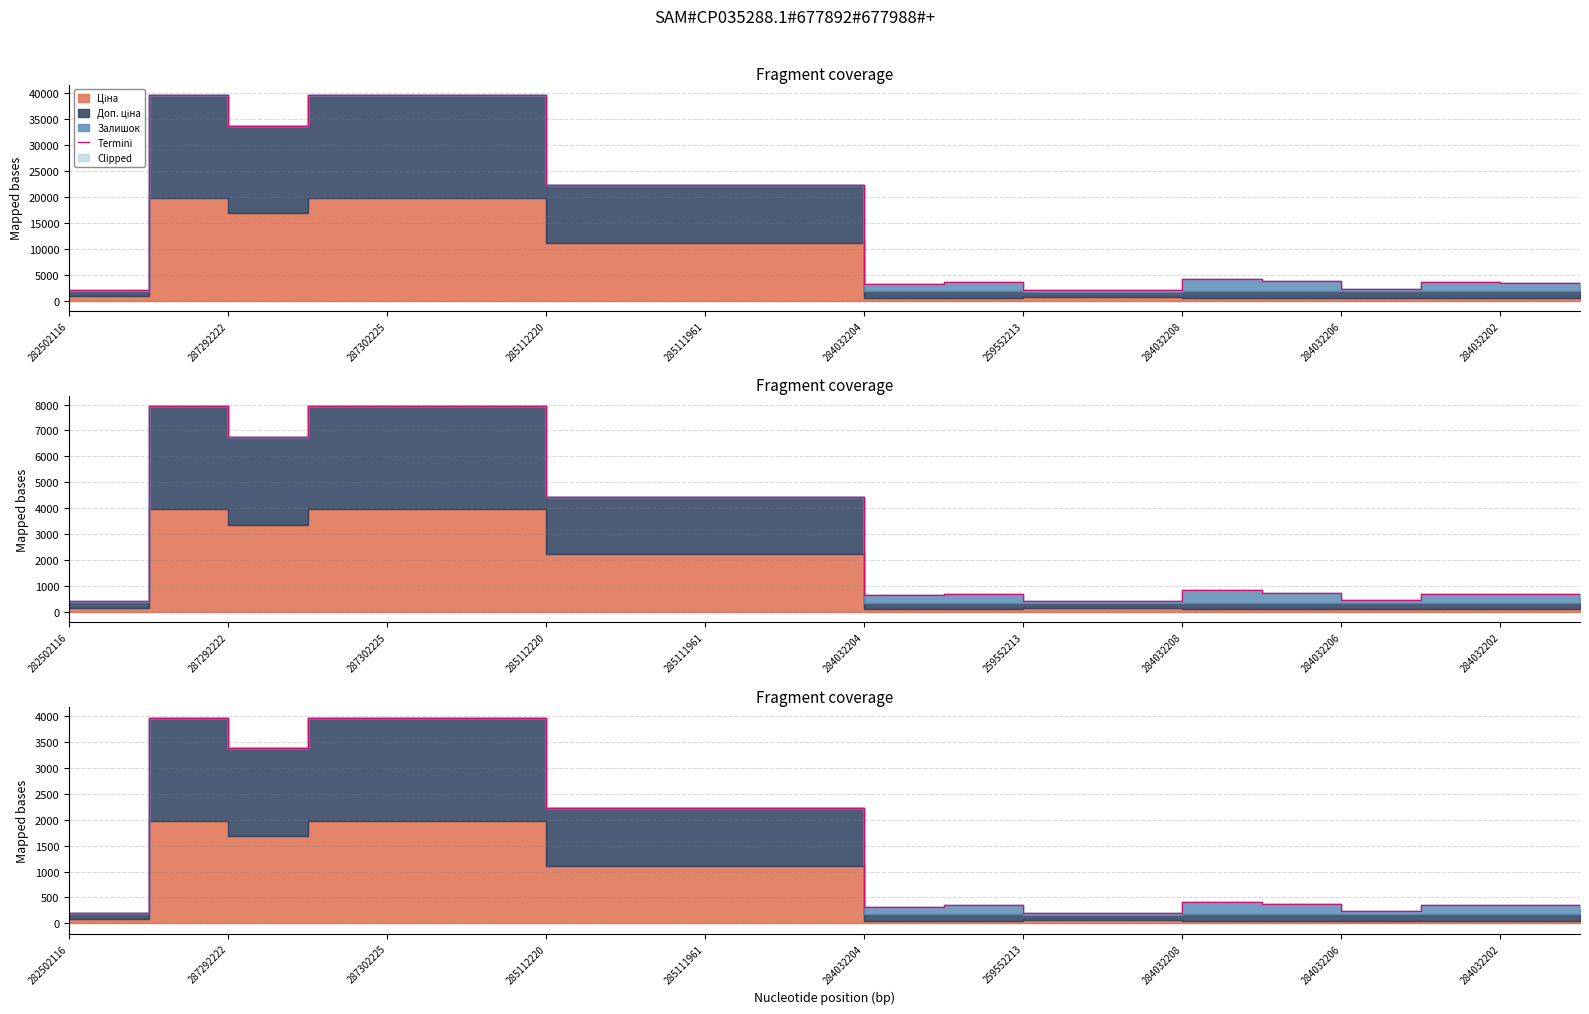

At which category does the data reach its first local peak?

287292222